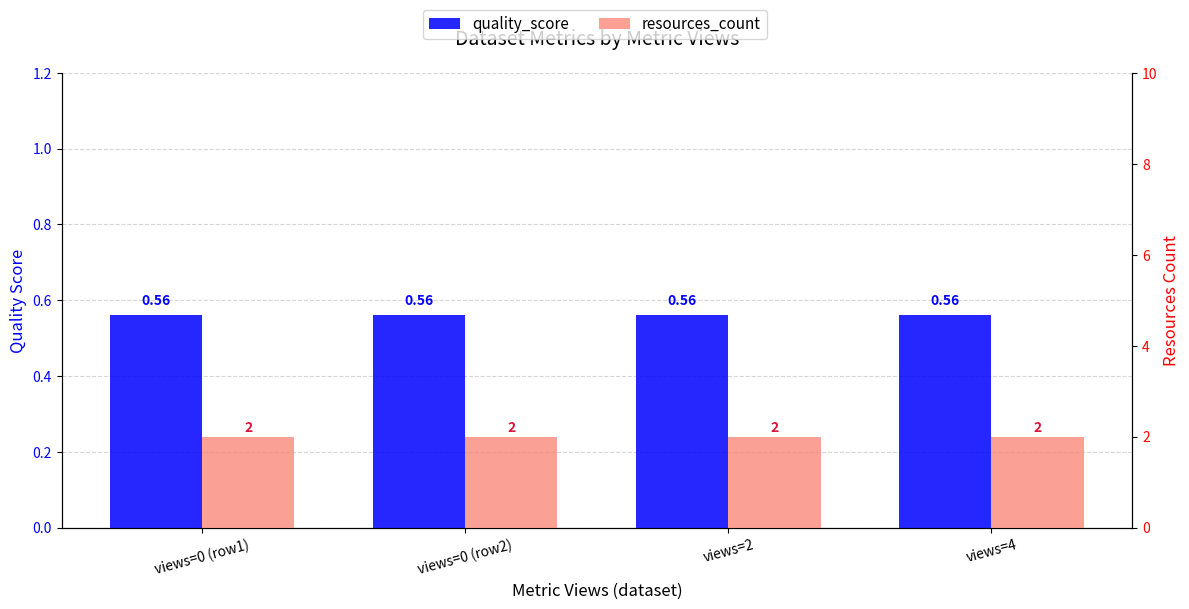

True or false: resources_count has a value of 2.0 at views=4.

True